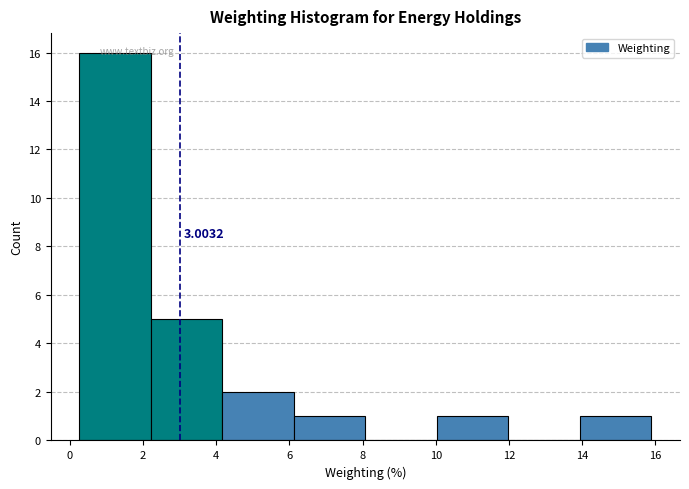

Which range on the x-axis has the tallest bar?

0.2 to 2.2